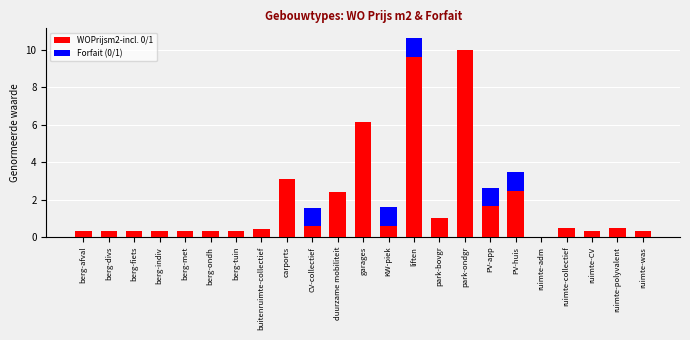

The WOPrijsm2-incl. 0/1 series shows 0.3 at ruimte-was. True or false?

True